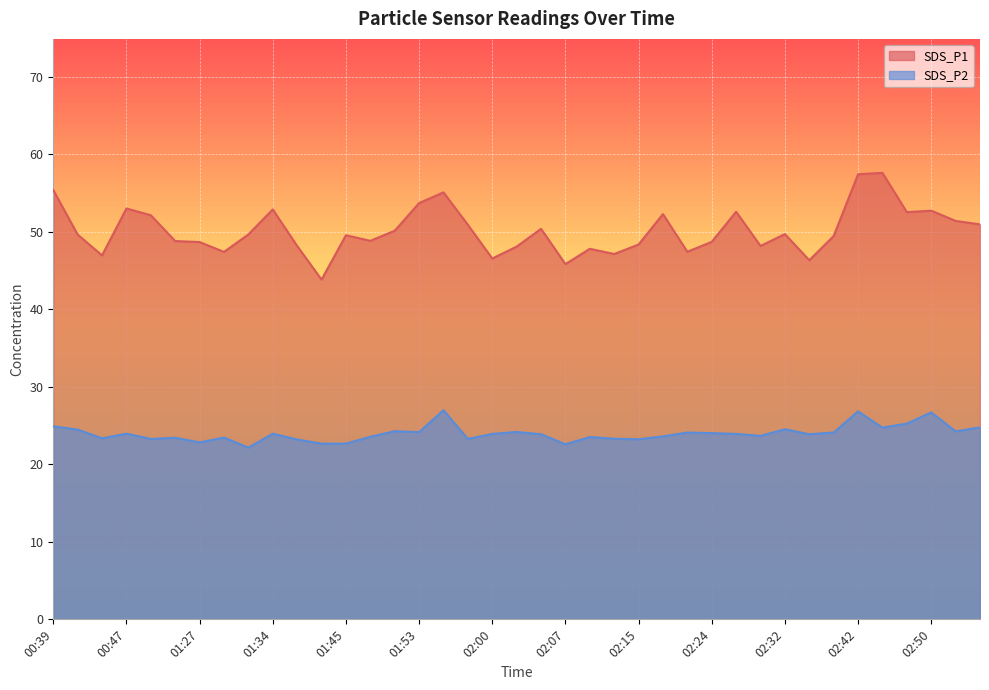

What is the label of the 22nd point from the right?

01:58